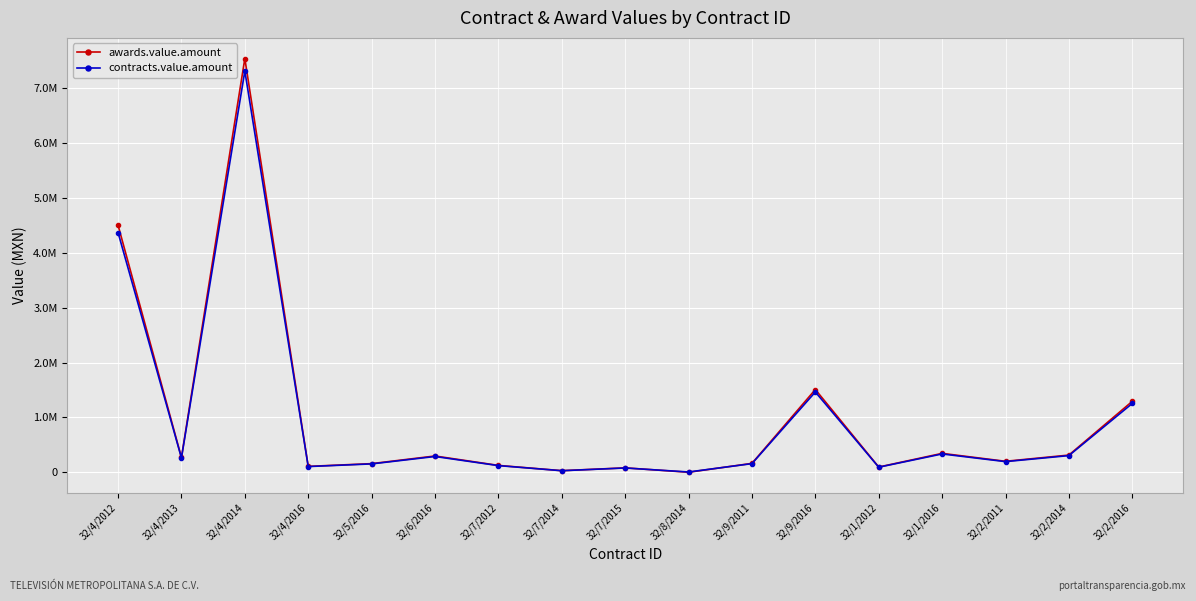

Reading right to left, extract all data points from this chart.

awards.value.amount: 1293103.4	313200.0	200000.0	344206.8	95120.0	1508000.0	162081.0	0.0	80316.0	29000.0	125000.0	296496.0	157180.0	107088.0	7540000.0	269120.0	4504001.6
contracts.value.amount: 1254310.3	303804.0	194000.0	333880.6	92266.4	1462760.0	157218.6	5000.0	77906.5	28130.0	121250.0	287601.1	152464.6	103875.4	7313800.0	261046.4	4368881.6